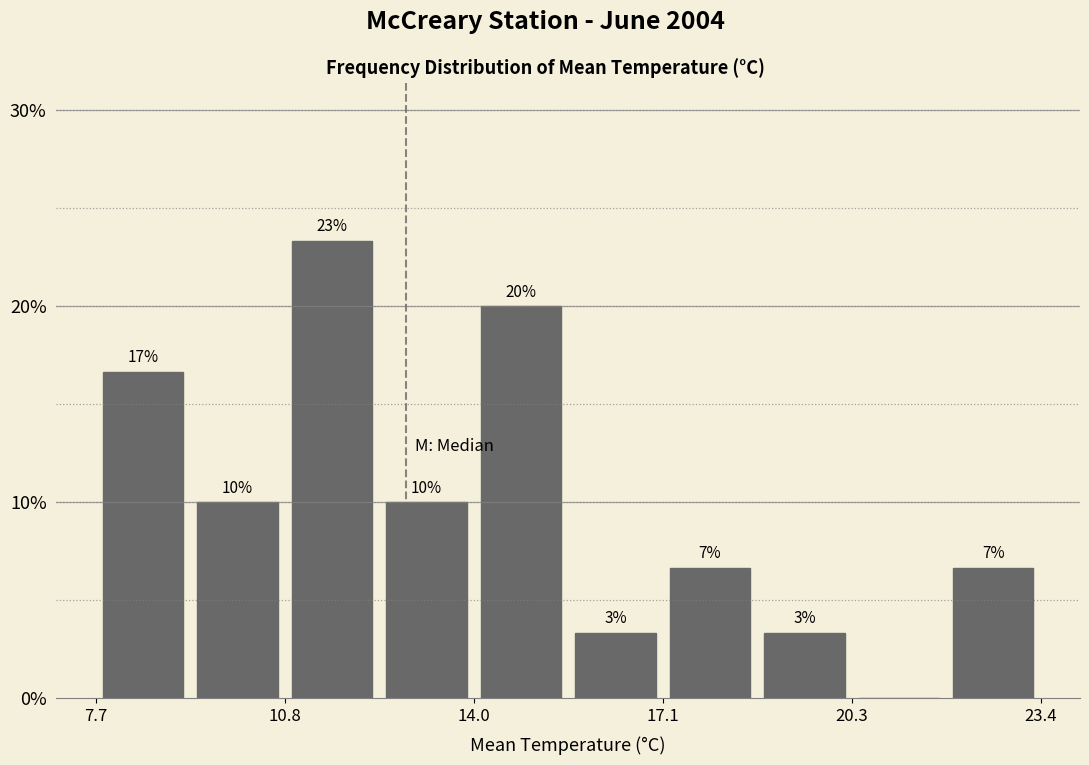

Around what value on the x-axis is the tallest bar? Give the approximate position of its centre, as read against the axis.

11.5